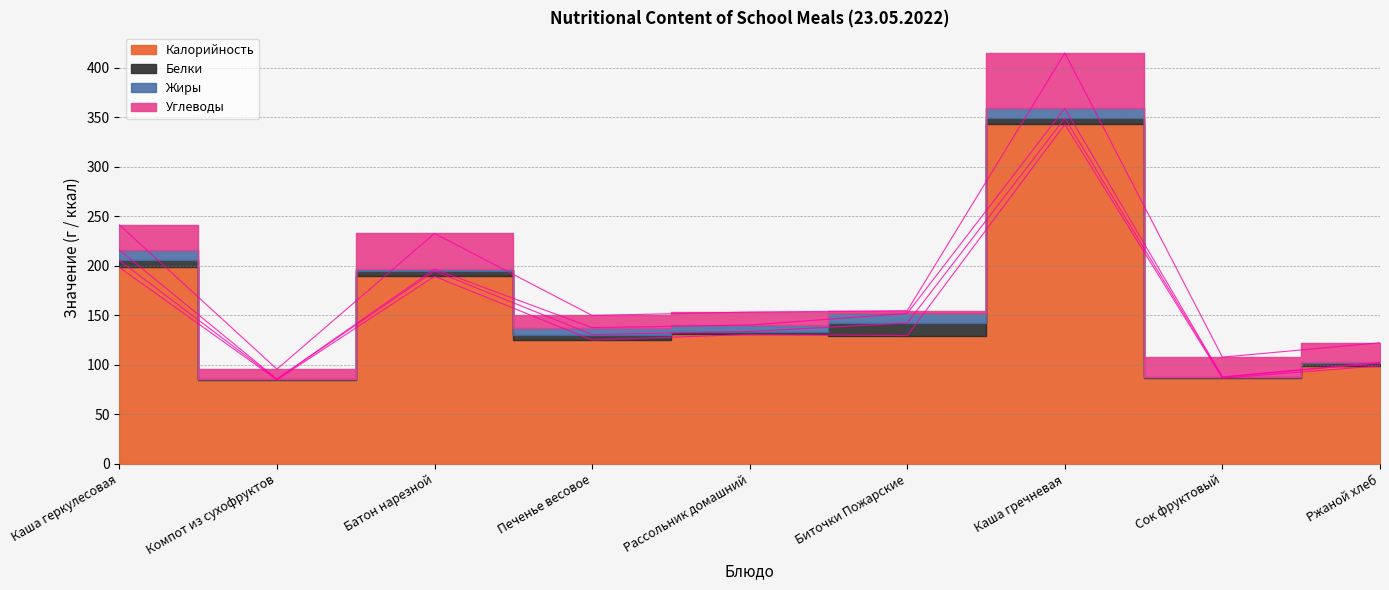

What is the label of the 6th point from the left?

Биточки Пожарские